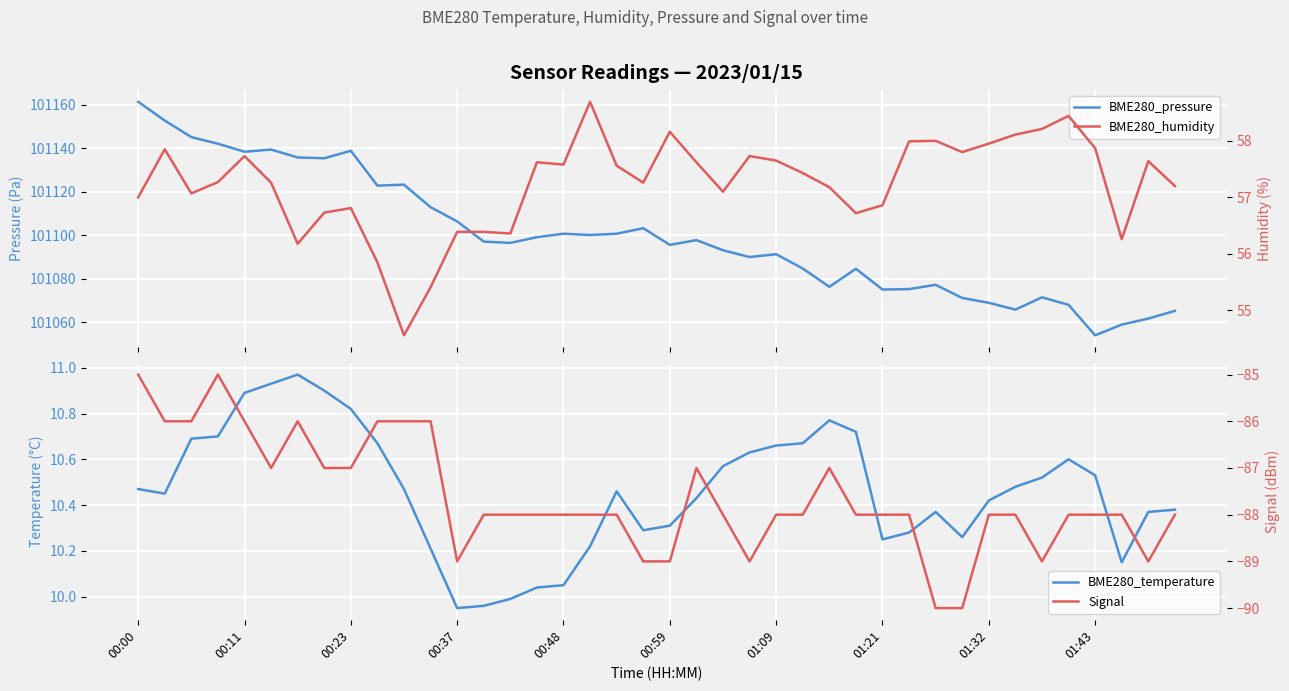

What is the label of the 10th point from the left?

01:43